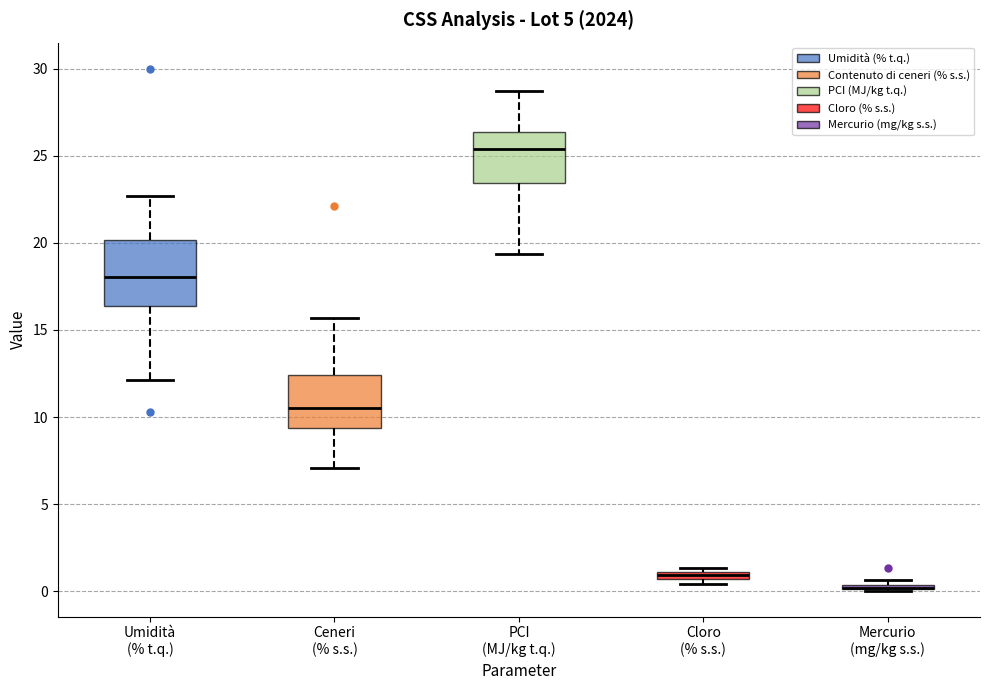

Where does the upper whisker of the box for PCI (MJ/kg t.q.) end on the y-axis? The values are not printed on the chart, so give them approximately, as read against the axis.

28.5